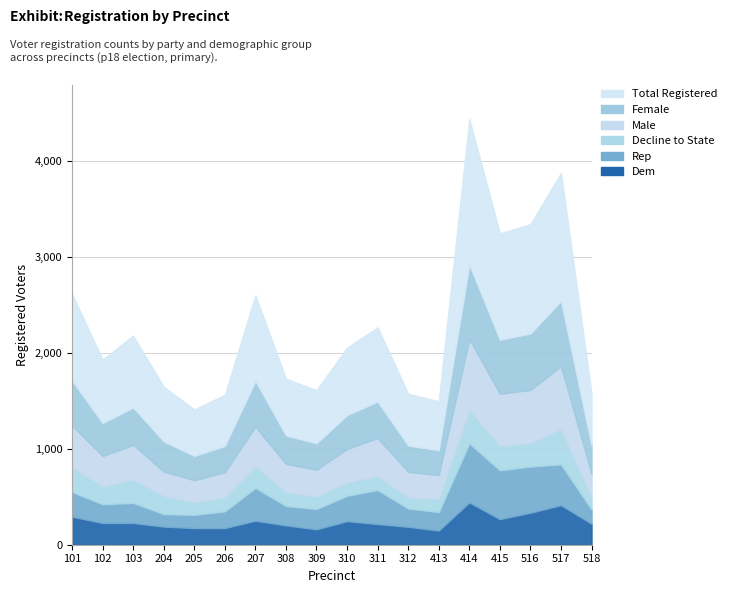

At which label does dem first exceed 227?

101